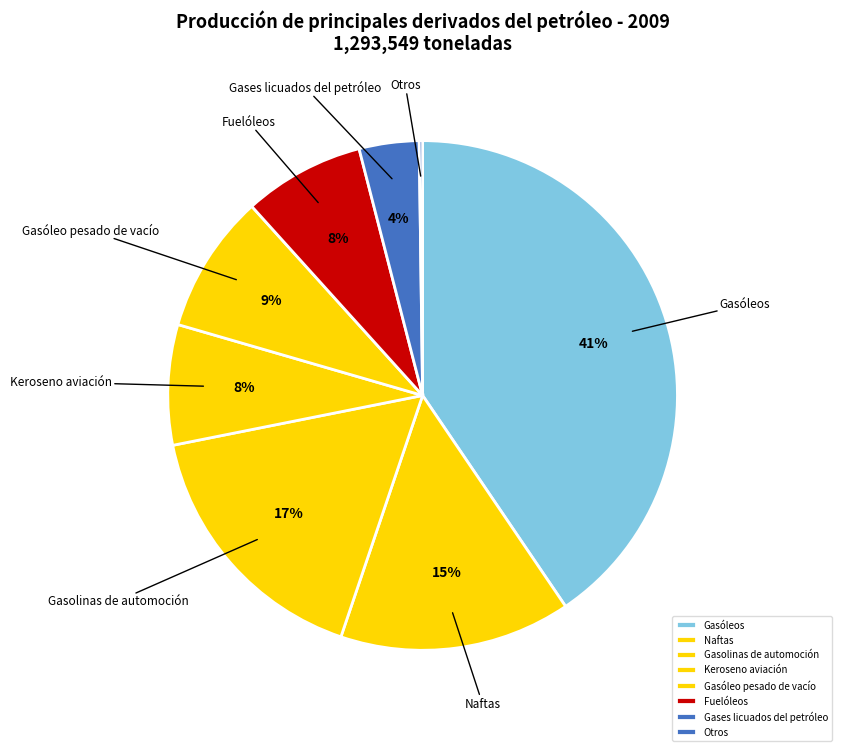

To the nearest percent, what percentage of the pie is Gasóleo pesado de vacío?

9%